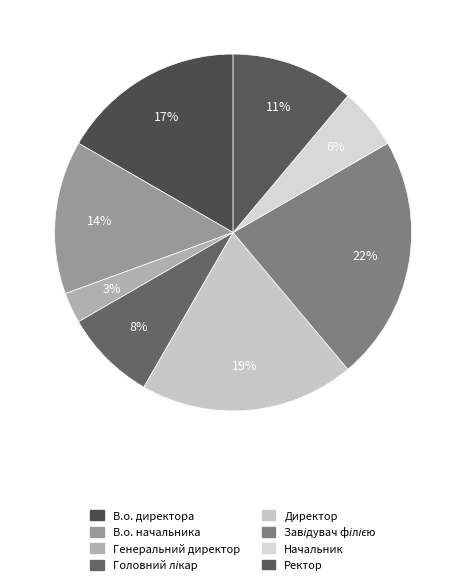

The Директор slice represents 19% of the pie. True or false?

True